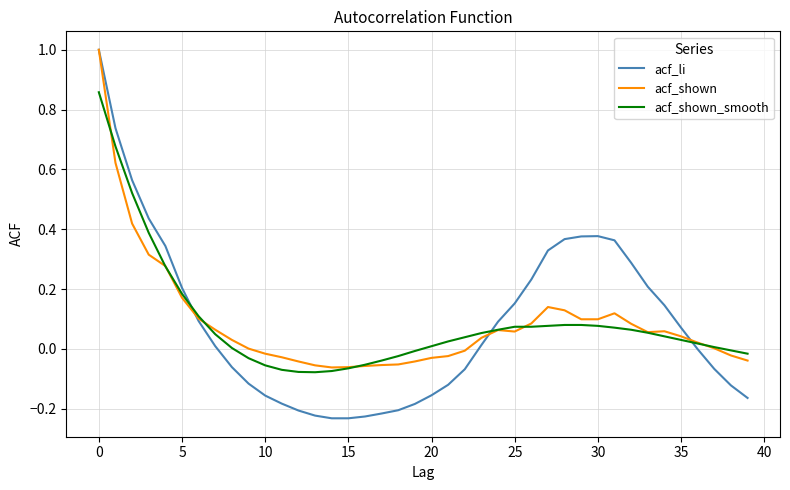

List the series in order of their overall mean, highest first.

acf_shown, acf_li, acf_shown_smooth